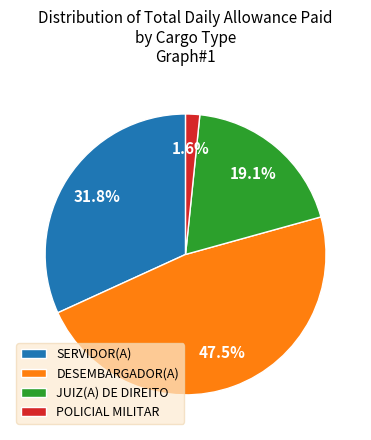

What is the ratio of the value at DESEMBARGADOR(A) to the value at JUIZ(A) DE DIREITO?

2.5